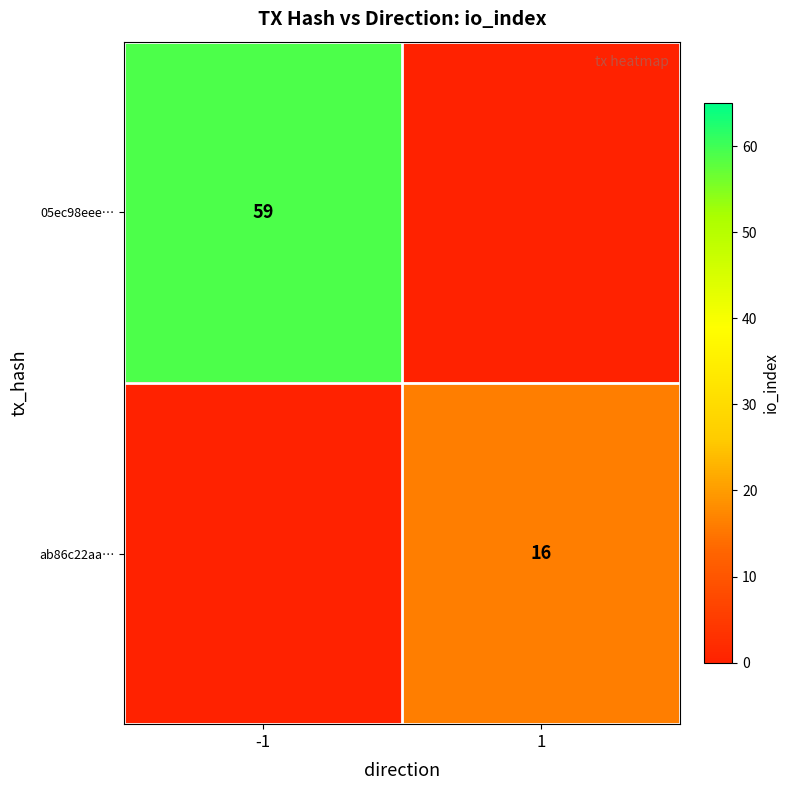

The 05ec98eee… series shows 59 at -1. True or false?

True